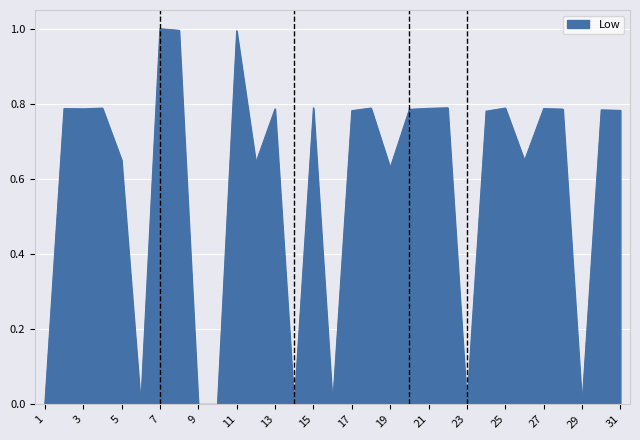

What is the difference between the maximum and minimum values?

1.0